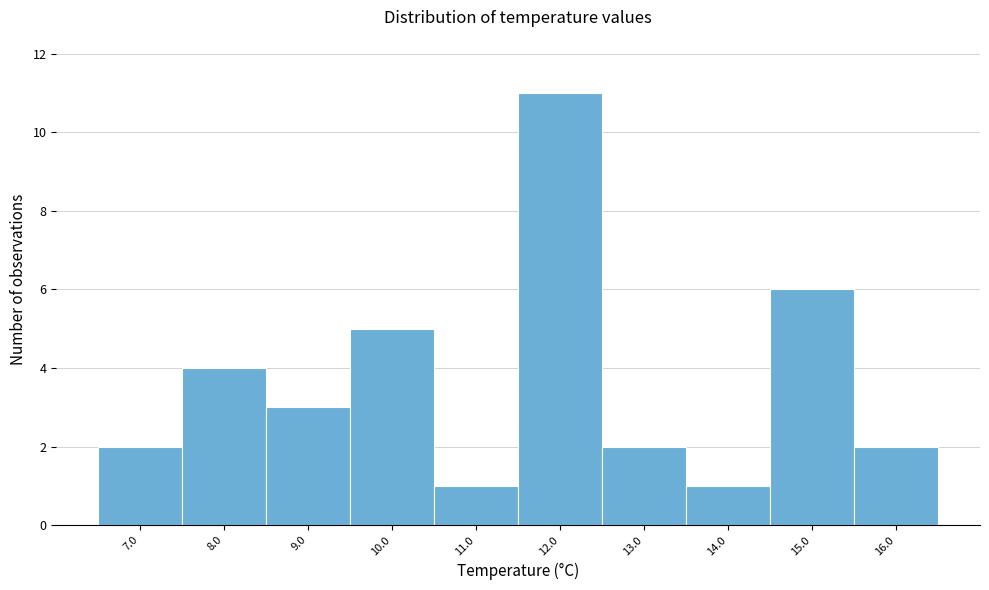

Reading right to left, transcribe all the data shown in this chart.

16.0=2	15.0=6	14.0=1	13.0=2	12.0=11	11.0=1	10.0=5	9.0=3	8.0=4	7.0=2